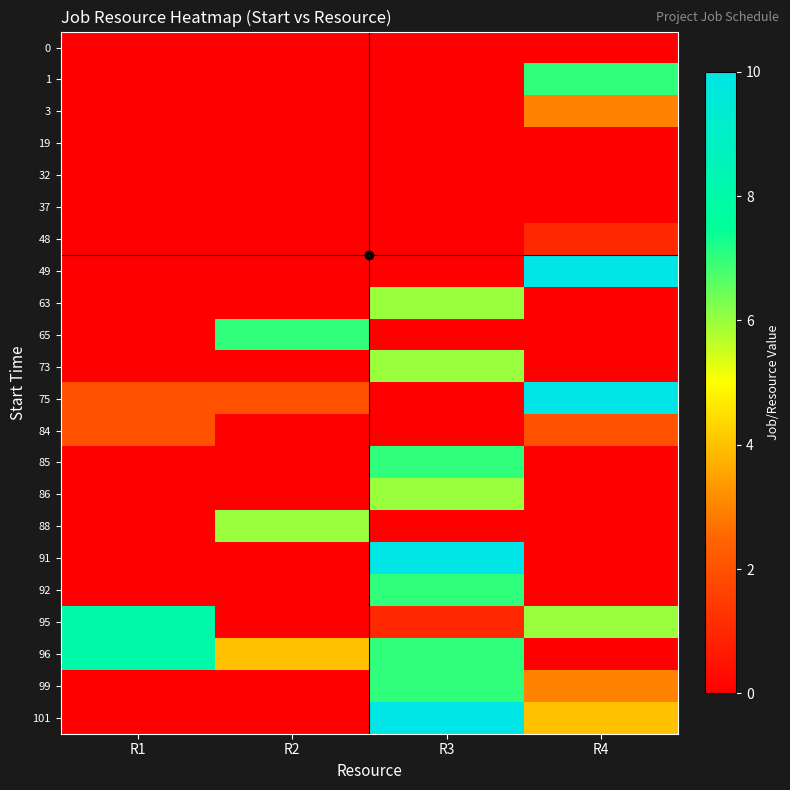

Reading left to right, transcribe all the data shown in this chart.

0: R1=0	R2=0	R3=0	R4=0
1: R1=0	R2=0	R3=0	R4=7
3: R1=0	R2=0	R3=0	R4=3
19: R1=0	R2=0	R3=0	R4=0
32: R1=0	R2=0	R3=0	R4=0
37: R1=0	R2=0	R3=0	R4=0
48: R1=0	R2=0	R3=0	R4=1
49: R1=0	R2=0	R3=0	R4=10
63: R1=0	R2=0	R3=6	R4=0
65: R1=0	R2=7	R3=0	R4=0
73: R1=0	R2=0	R3=6	R4=0
75: R1=2	R2=2	R3=0	R4=10
84: R1=2	R2=0	R3=0	R4=2
85: R1=0	R2=0	R3=7	R4=0
86: R1=0	R2=0	R3=6	R4=0
88: R1=0	R2=6	R3=0	R4=0
91: R1=0	R2=0	R3=10	R4=0
92: R1=0	R2=0	R3=7	R4=0
95: R1=8	R2=0	R3=1	R4=6
96: R1=8	R2=4	R3=7	R4=0
99: R1=0	R2=0	R3=7	R4=3
101: R1=0	R2=0	R3=10	R4=4